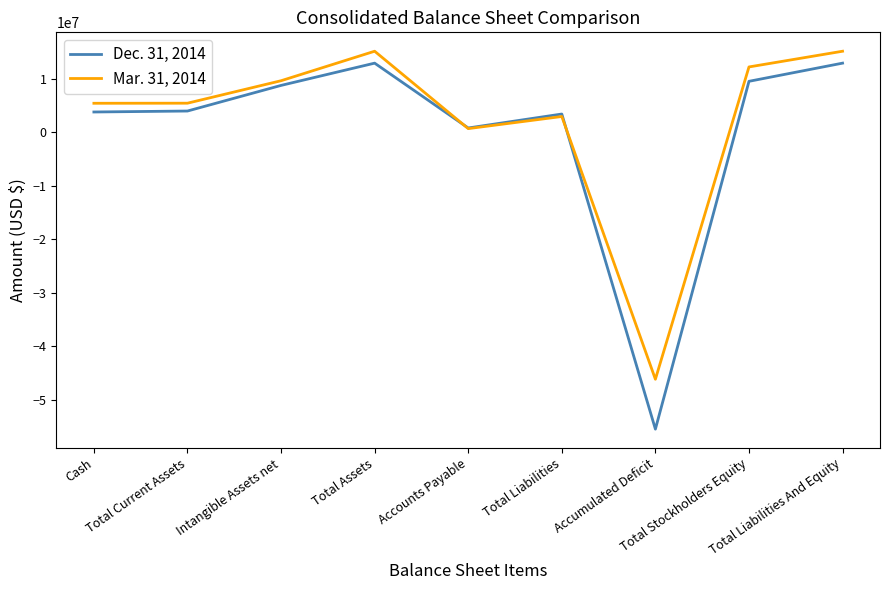

Rank the series by their maximum value, from lowest to highest.

Dec. 31, 2014, Mar. 31, 2014